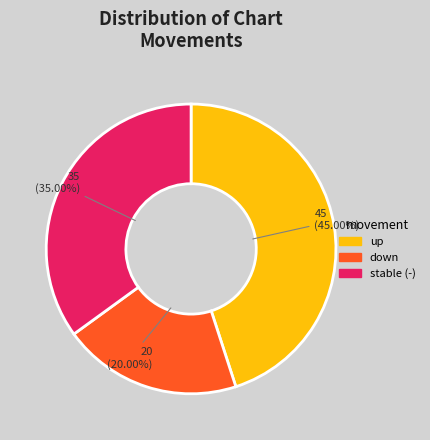

Rank the categories by value from highest to lowest.

up, stable (-), down